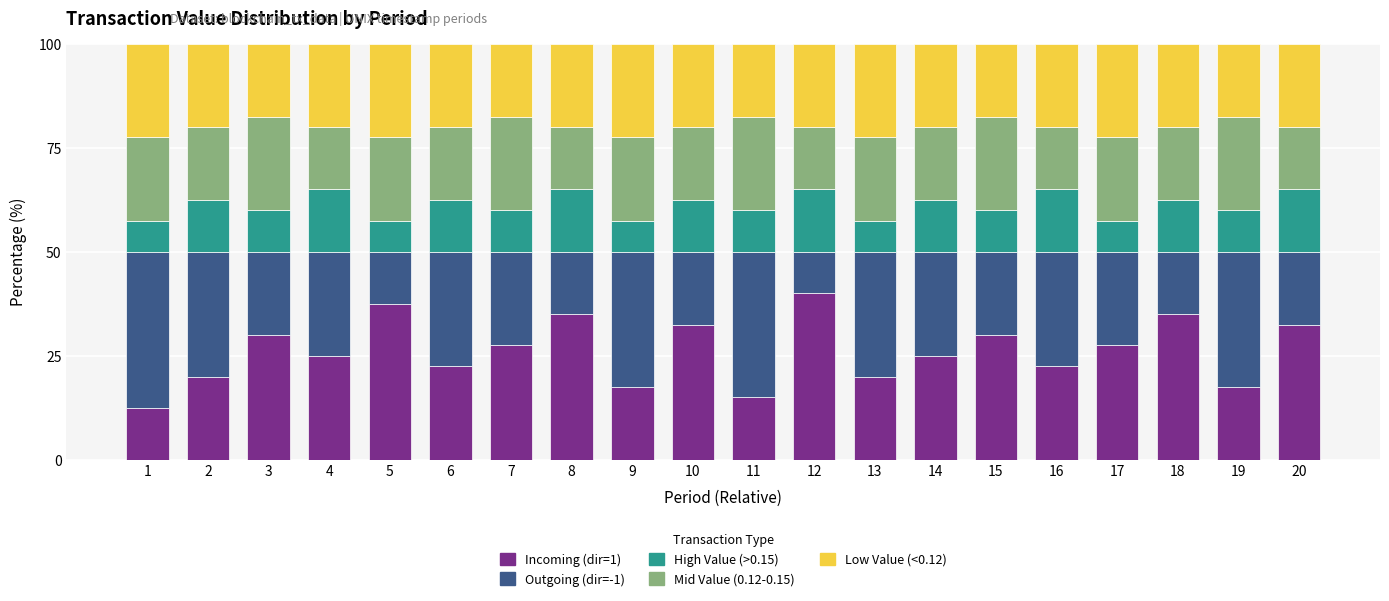

What is the total value across all series at 16?

100.0